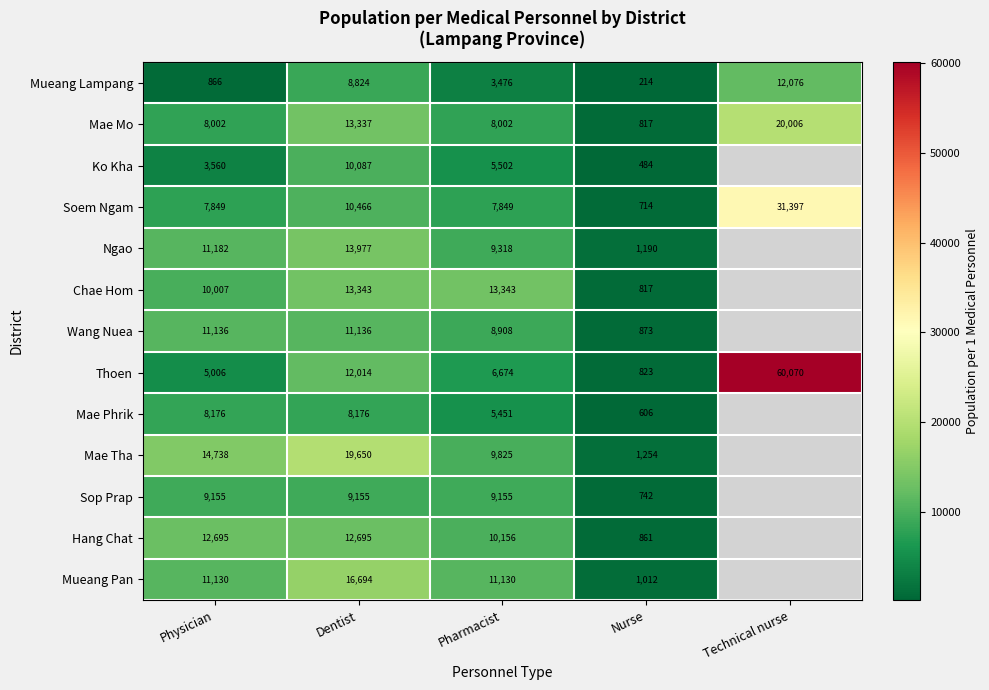

Which category has the highest value across all series?

Technical nurse